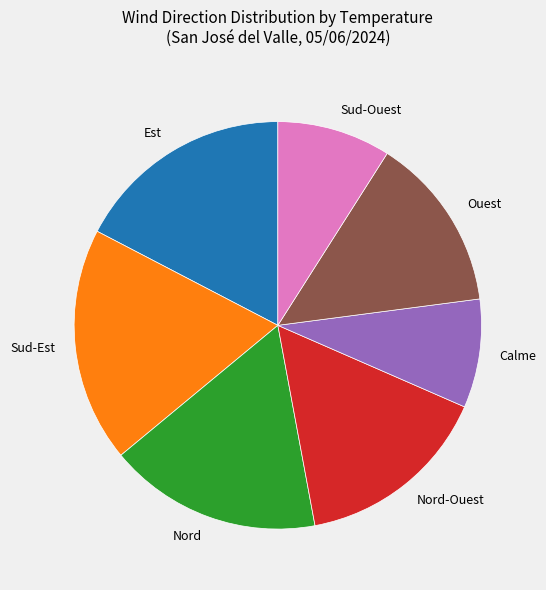

Which slice is the largest?

Sud-Est